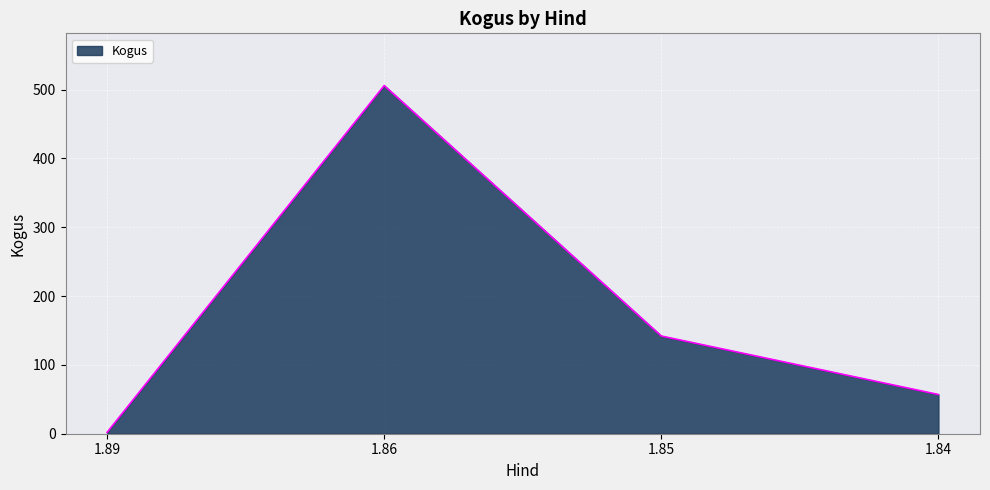

What is the difference between the second highest and second lowest values?

85